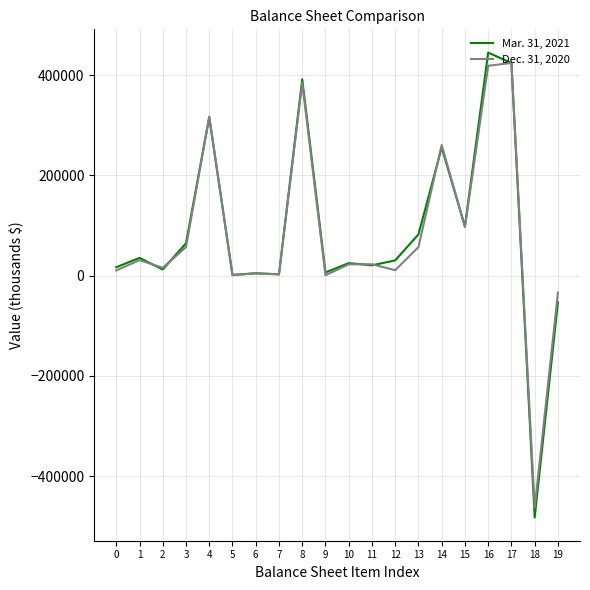

At which label does Mar. 31, 2021 first exceed 30391?

1